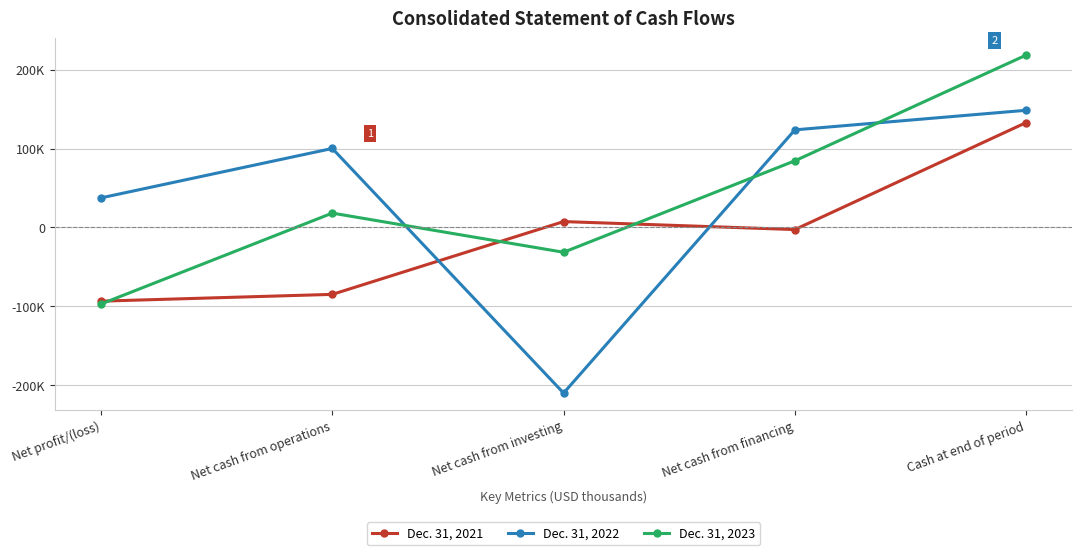

Reading left to right, transcribe all the data shown in this chart.

Dec. 31, 2021: -93335	-84746	7493	-2613	132994
Dec. 31, 2022: 37514	100131	-209791	123710	148519
Dec. 31, 2023: -96994	18228	-31388	84516	218472